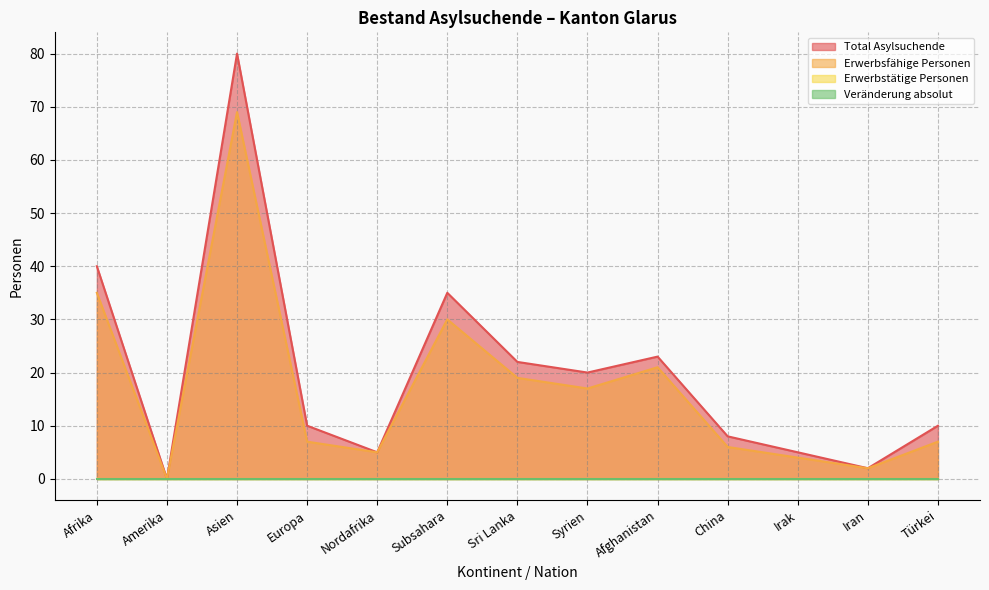

How many lines are shown in the chart?

4